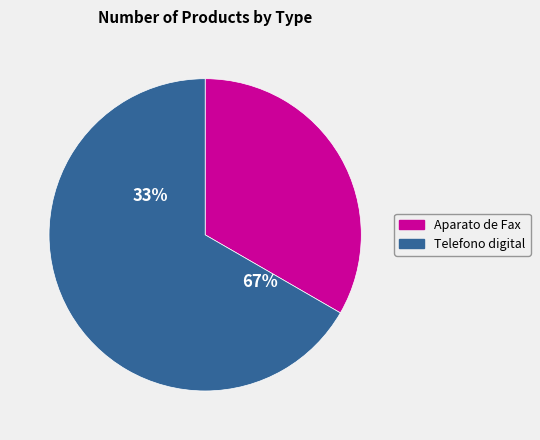

To the nearest percent, what is the average slice percentage?

50%